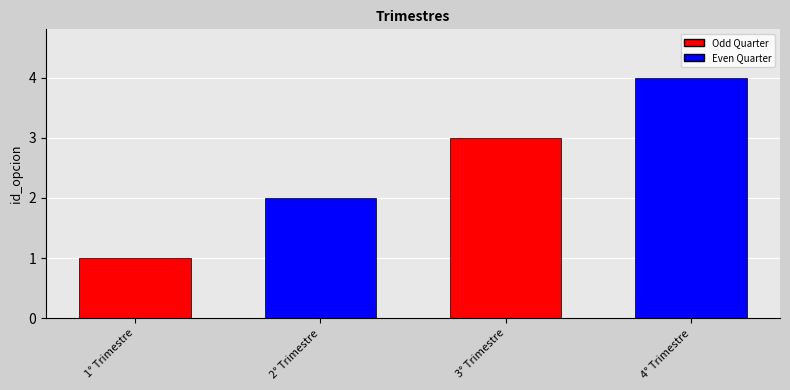

What is the difference between the values at 1° Trimestre and 3° Trimestre?

2